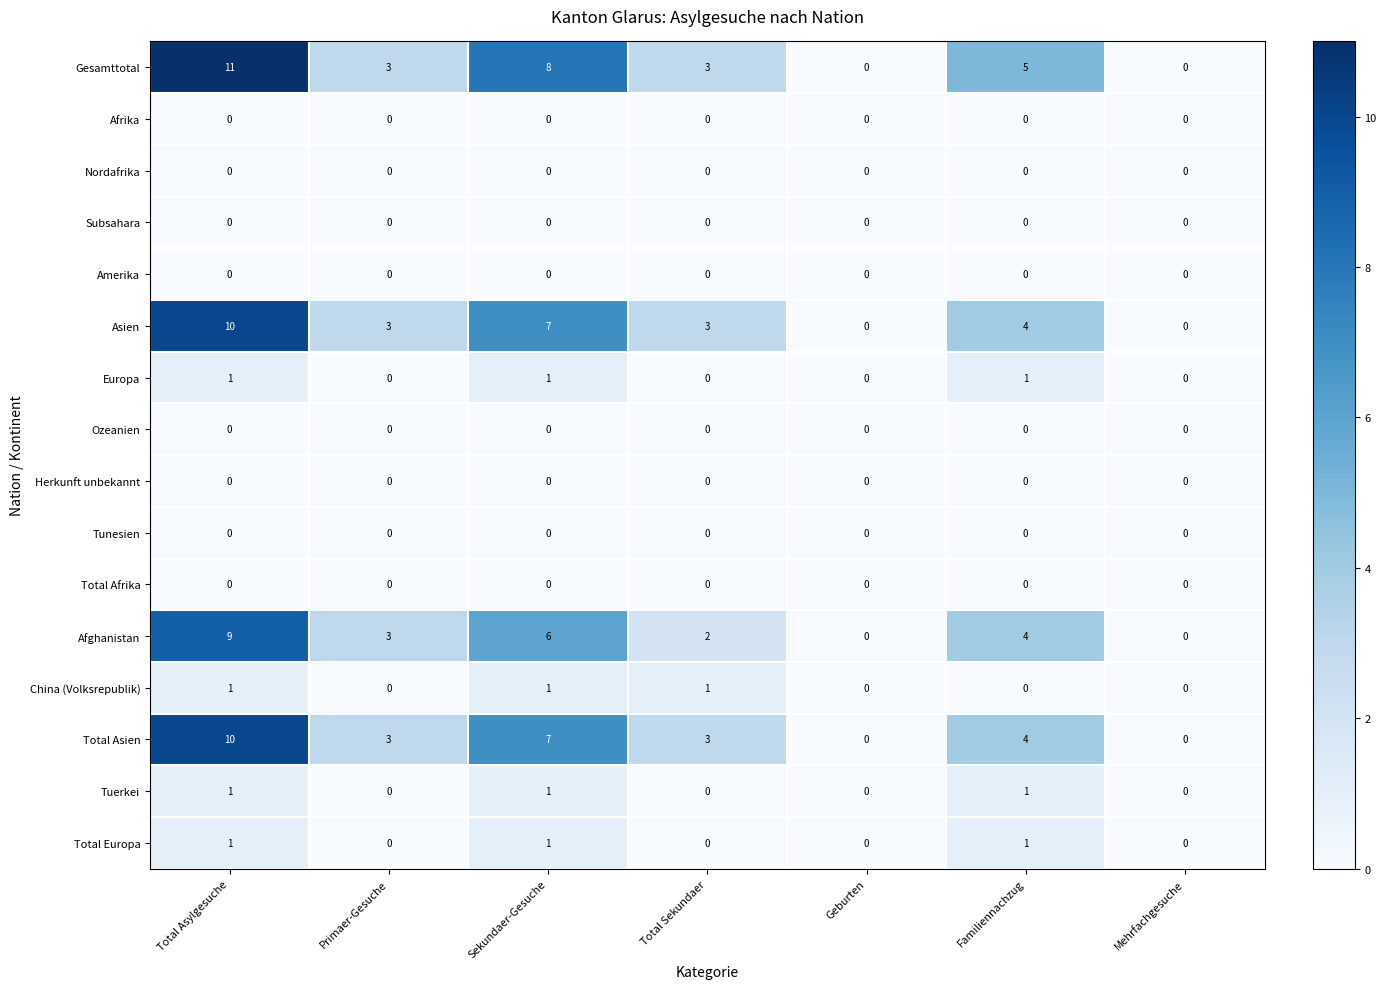

At which label is Total Asien closest to 5?

Familiennachzug